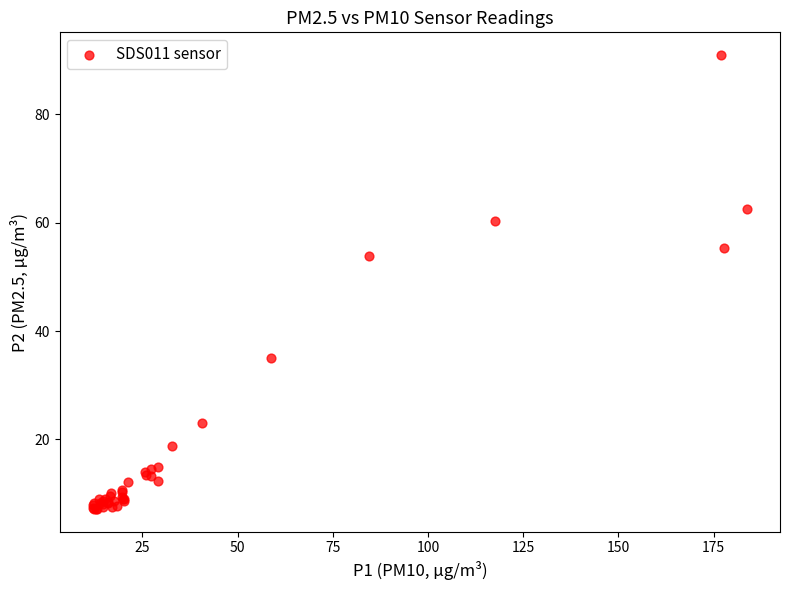

What Y value in the scatter plot is closest to 49?

53.9